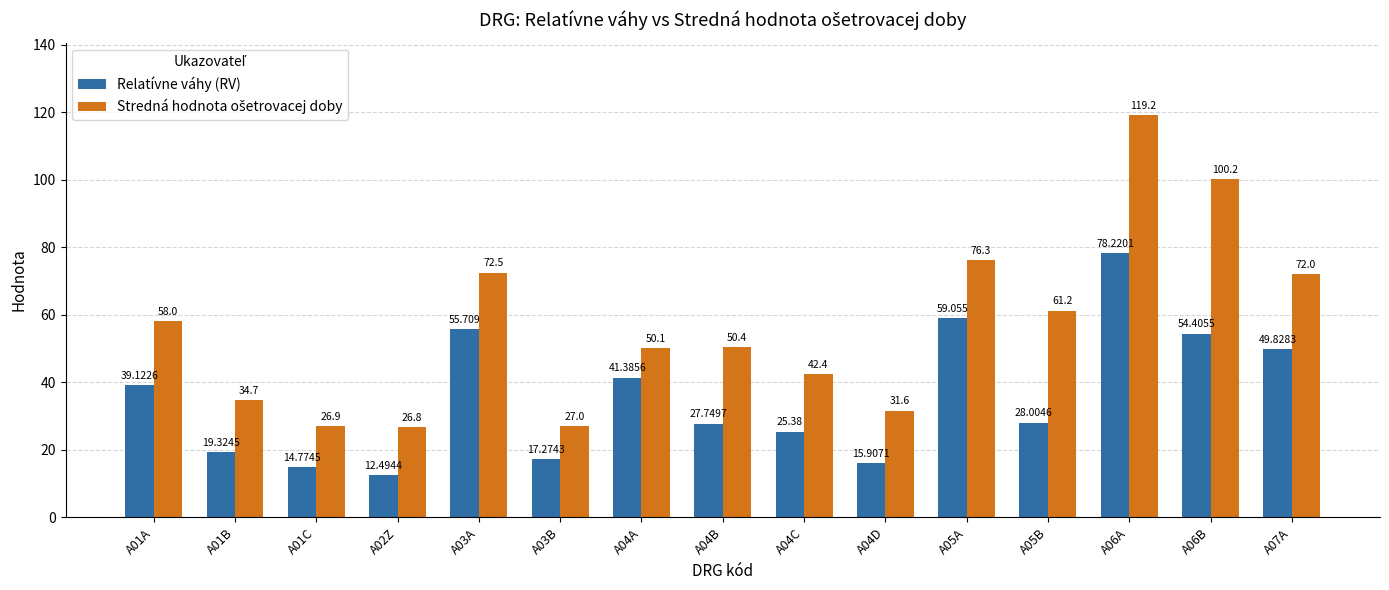

What is the value of the Stredná hodnota ošetrovacej doby bar at the 11th from the left?

76.3